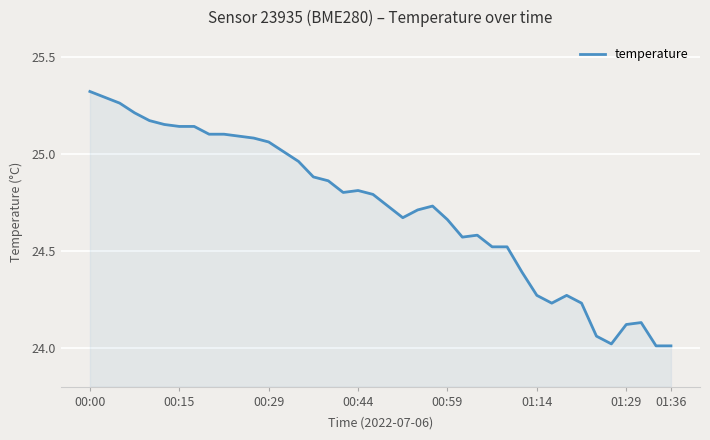

Where is the data nearest to the value 24?

38